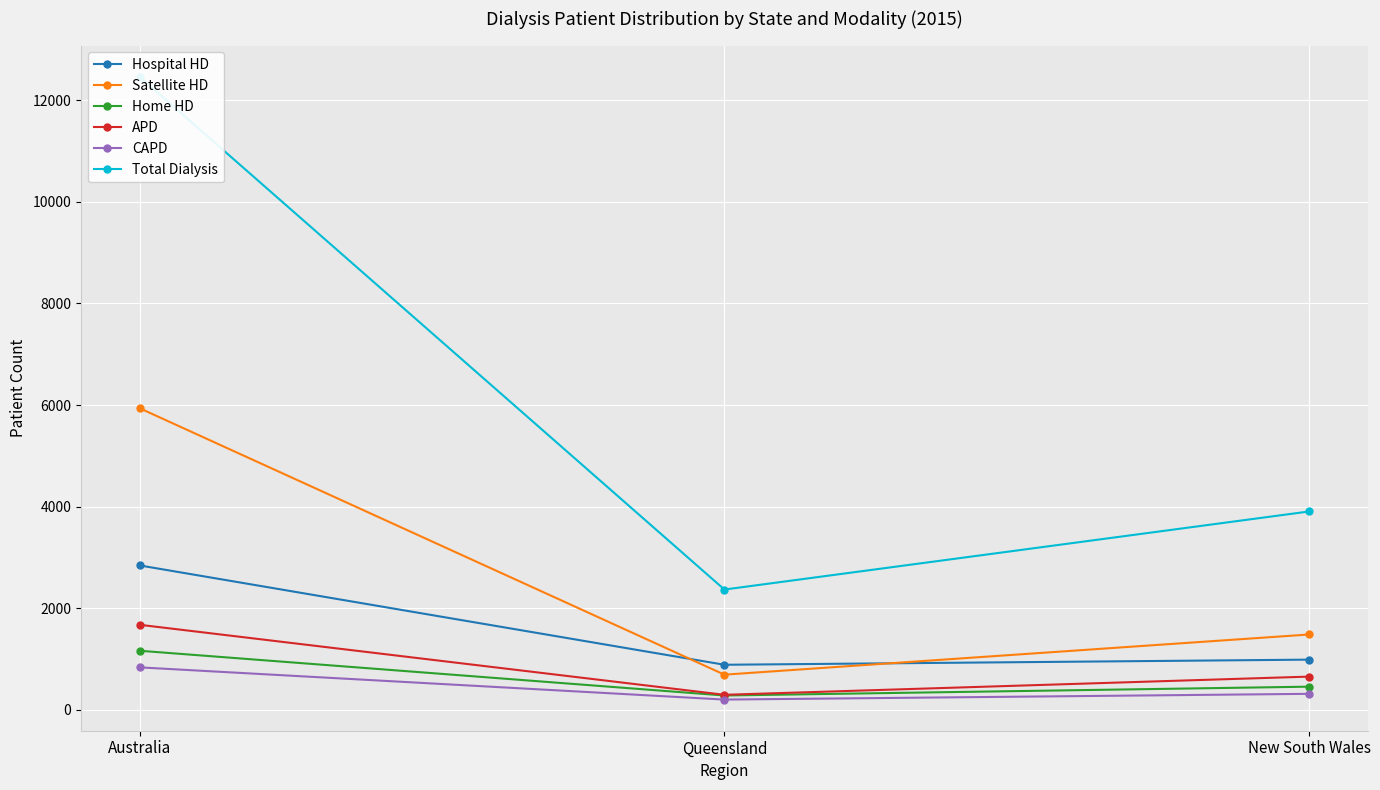

Where is Hospital HD nearest to the value 1866?

New South Wales